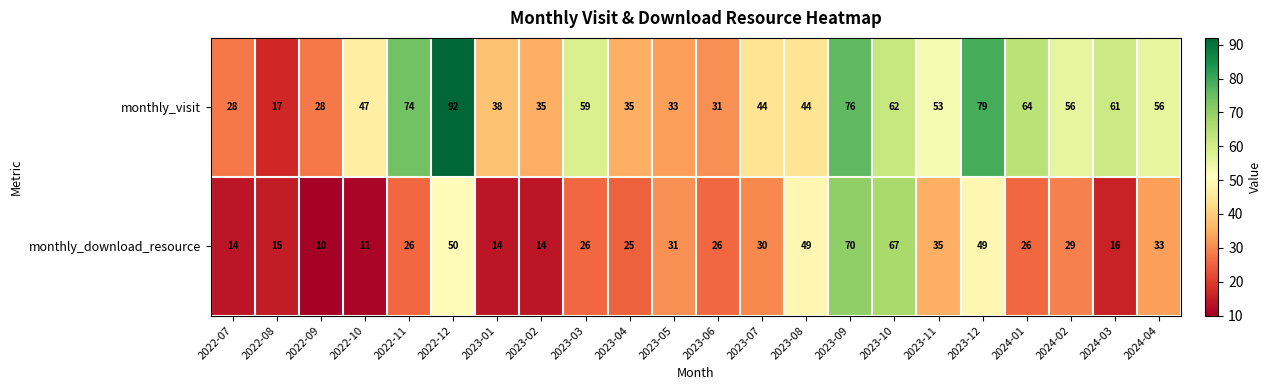

Which series has the largest range (max minus min)?

monthly_visit